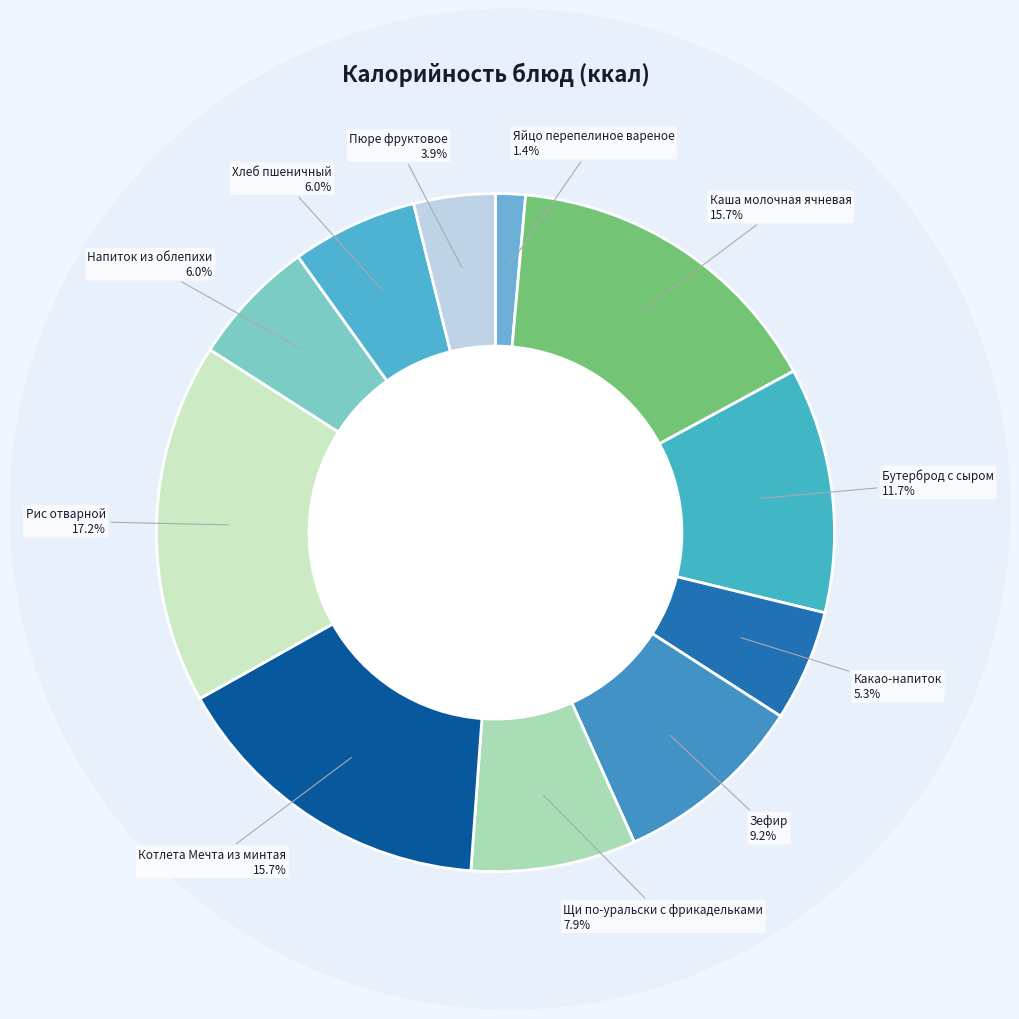

How many slices are in this pie chart?

11